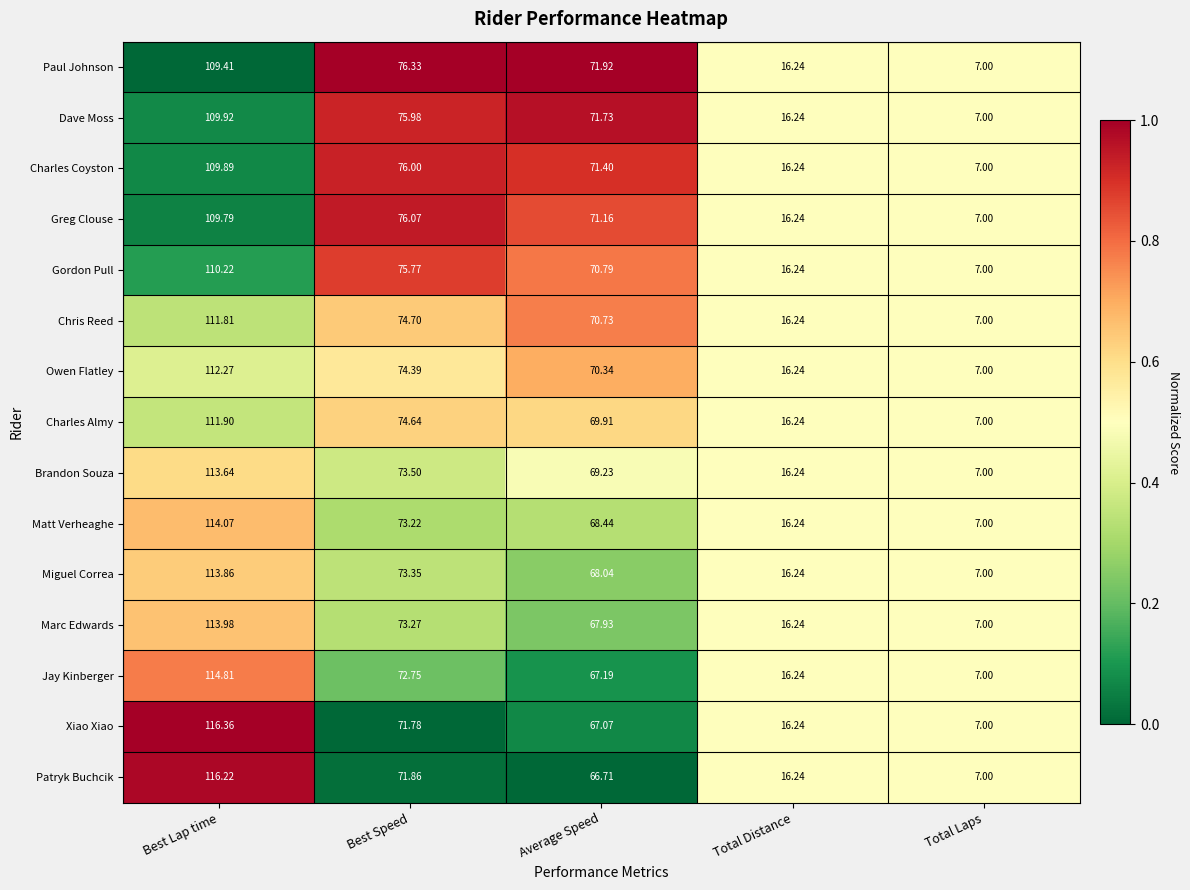

Which category has the highest value across all series?

Best Lap time